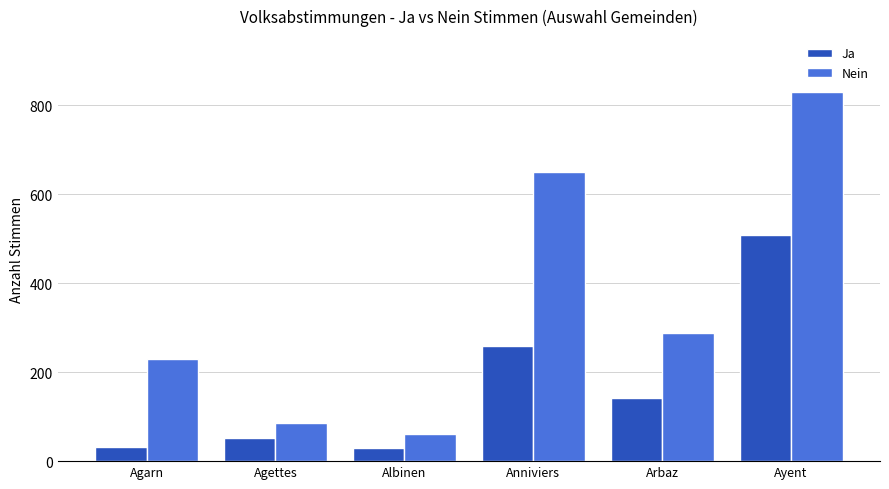

What is the sum of all Ja values?

1021